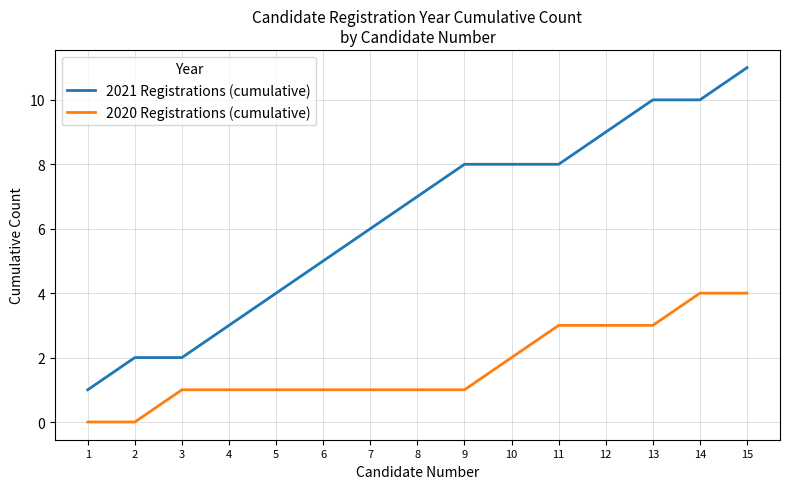

Which series has the widest spread of values?

2021 Registrations (cumulative)